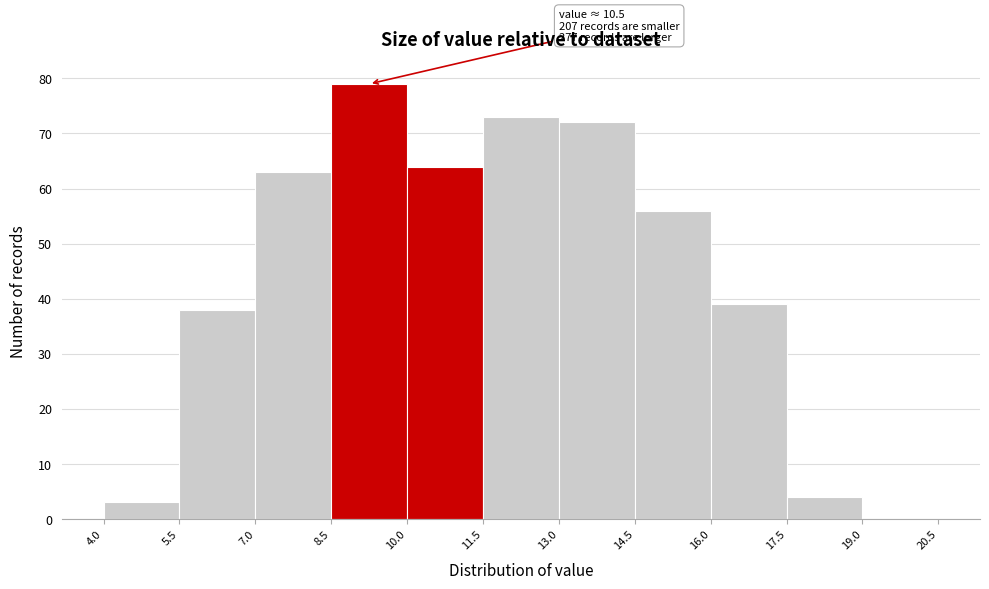

Which range on the x-axis has the tallest bar?

8.5 to 10.0